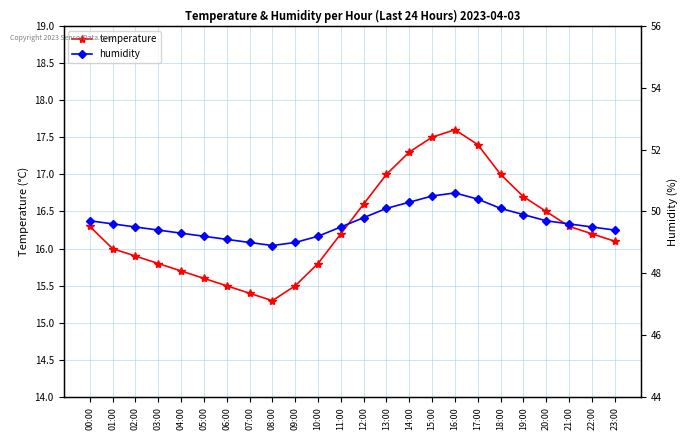

Reading right to left, extract all data points from this chart.

temperature: 16.1	16.2	16.3	16.5	16.7	17.0	17.4	17.6	17.5	17.3	17.0	16.6	16.2	15.8	15.5	15.3	15.4	15.5	15.6	15.7	15.8	15.9	16.0	16.3
humidity: 49.4	49.5	49.6	49.7	49.9	50.1	50.4	50.6	50.5	50.3	50.1	49.8	49.5	49.2	49.0	48.9	49.0	49.1	49.2	49.3	49.4	49.5	49.6	49.7